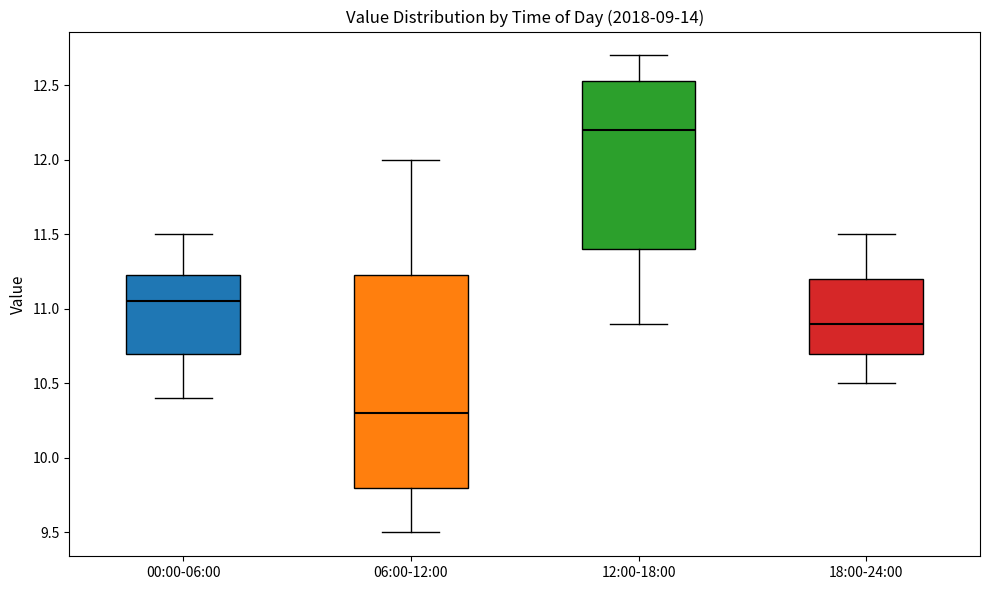

Reading left to right, read every box against the y-axis: the position of its median line, the range the box covers, and the ends of its whiskers. The values are not printed on the chart, so give them approximately, as read against the axis.

00:00-06:00: median 11.05, box 10.70 to 11.25, whiskers 10.40 to 11.50
06:00-12:00: median 10.30, box 9.80 to 11.25, whiskers 9.50 to 12.00
12:00-18:00: median 12.20, box 11.40 to 12.55, whiskers 10.90 to 12.70
18:00-24:00: median 10.90, box 10.70 to 11.20, whiskers 10.50 to 11.50